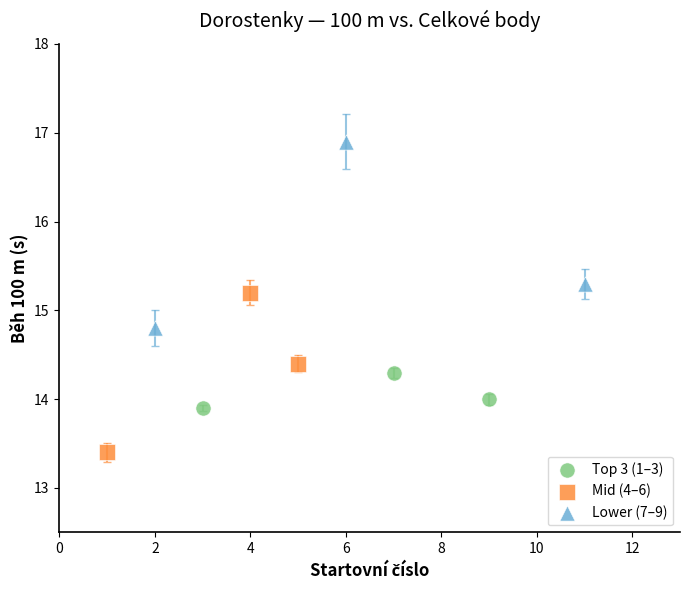

Which series has the widest spread of Y values?

Lower (7–9)